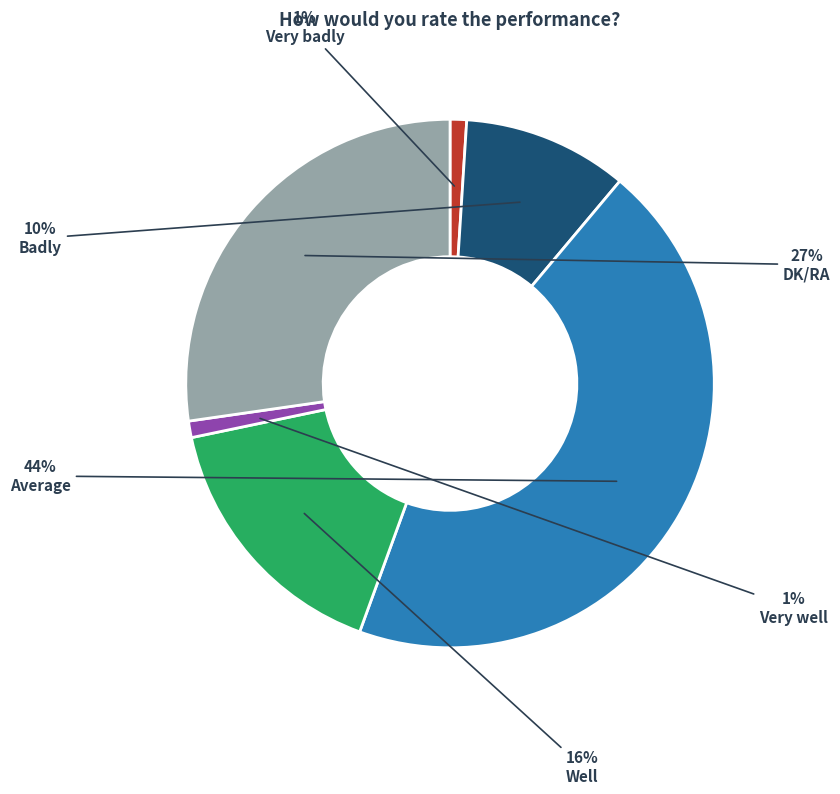

To the nearest percent, what portion does Very well represent?

1%